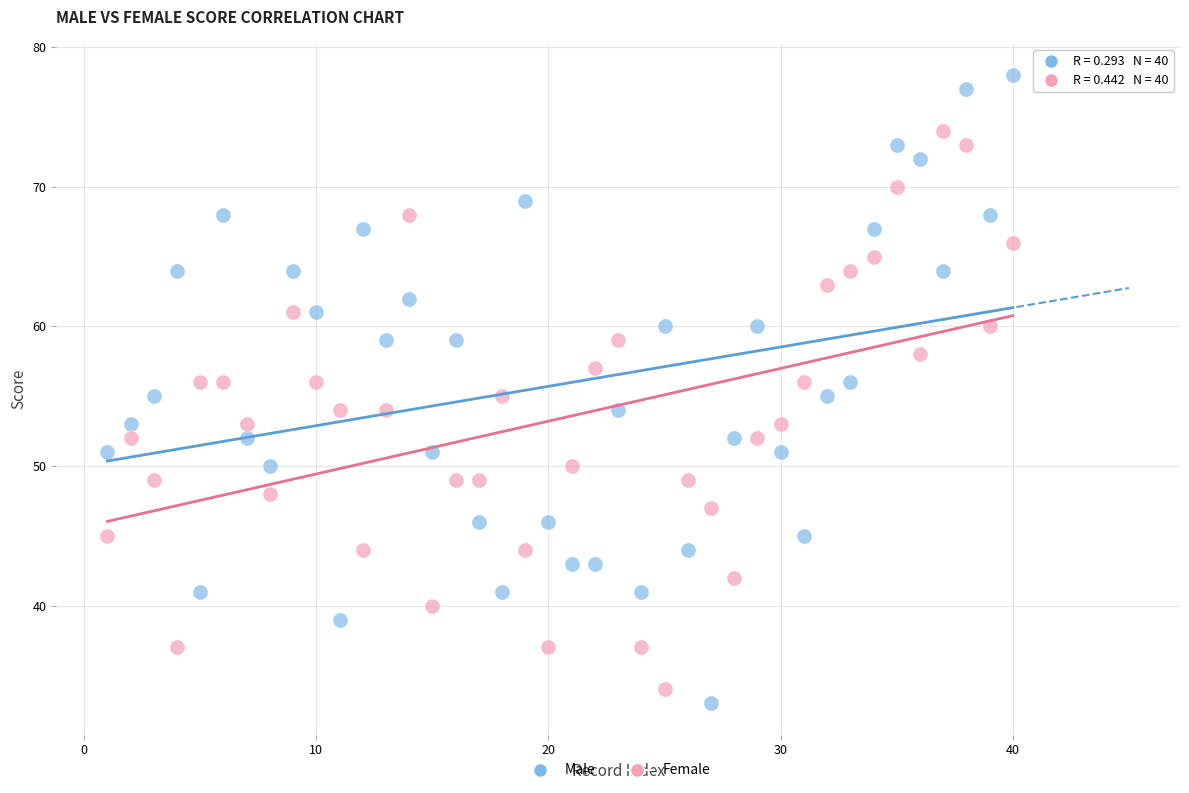

What is the X range (max minus min) for the scatter plot?

39